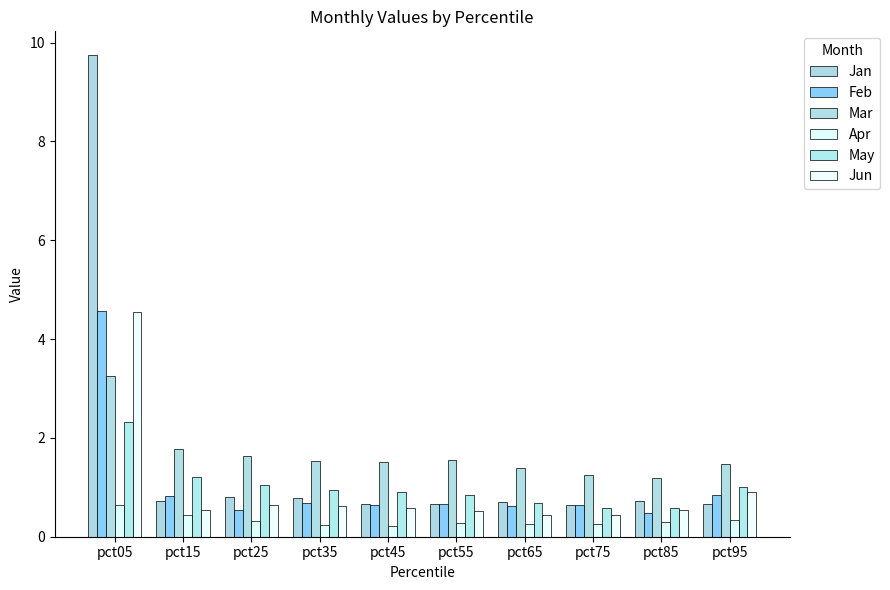

What are all the series names shown in the legend?

Jan, Feb, Mar, Apr, May, Jun